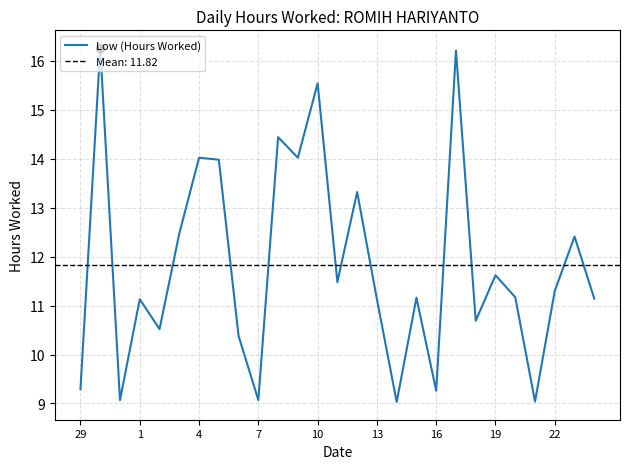

True or false: Low (Hours Worked) has a value of 4.6 at 1.

False